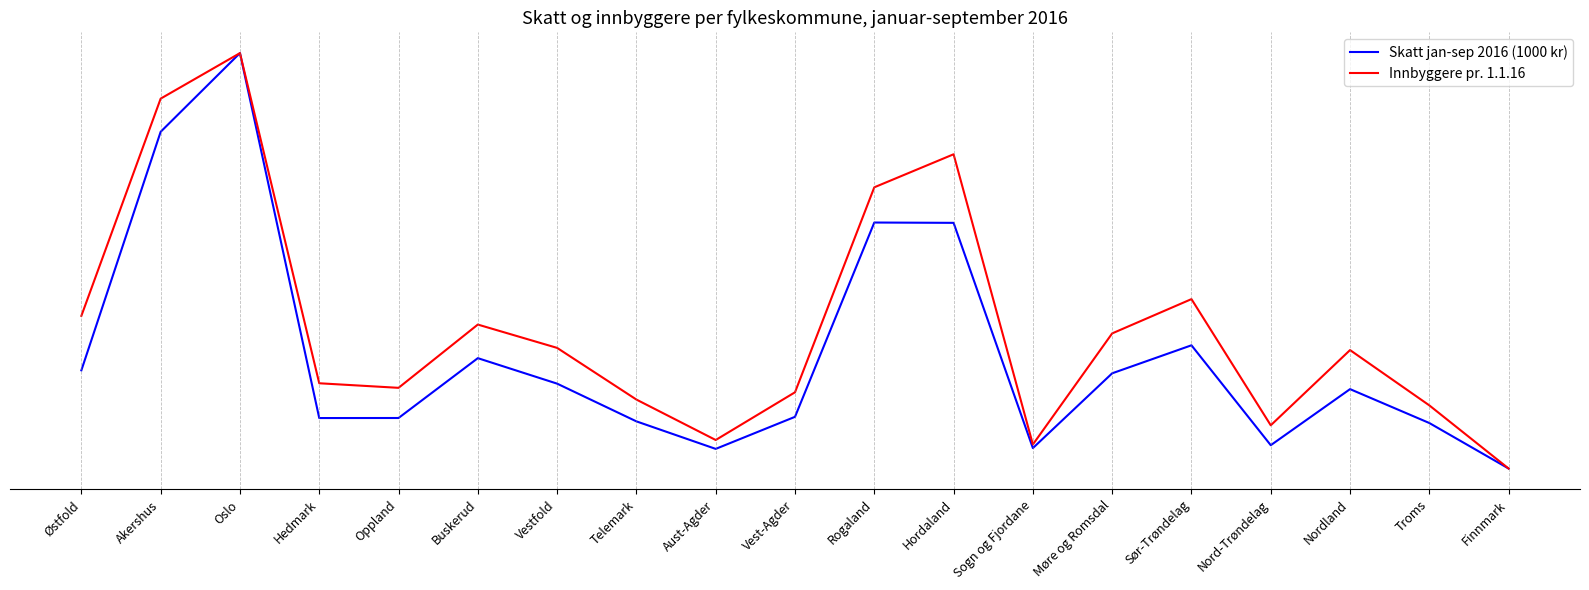

Between Østfold and Finnmark, which series saw the biggest shift?

Innbyggere pr. 1.1.16